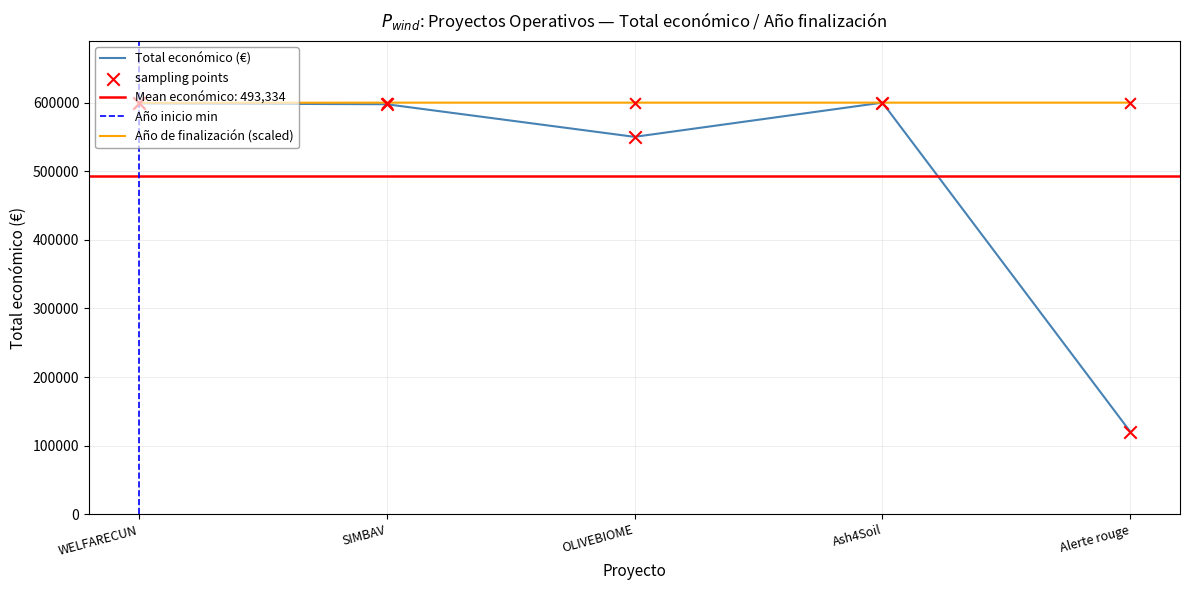

Which category has the lowest value in the Total económico (€) series?

Alerte rouge